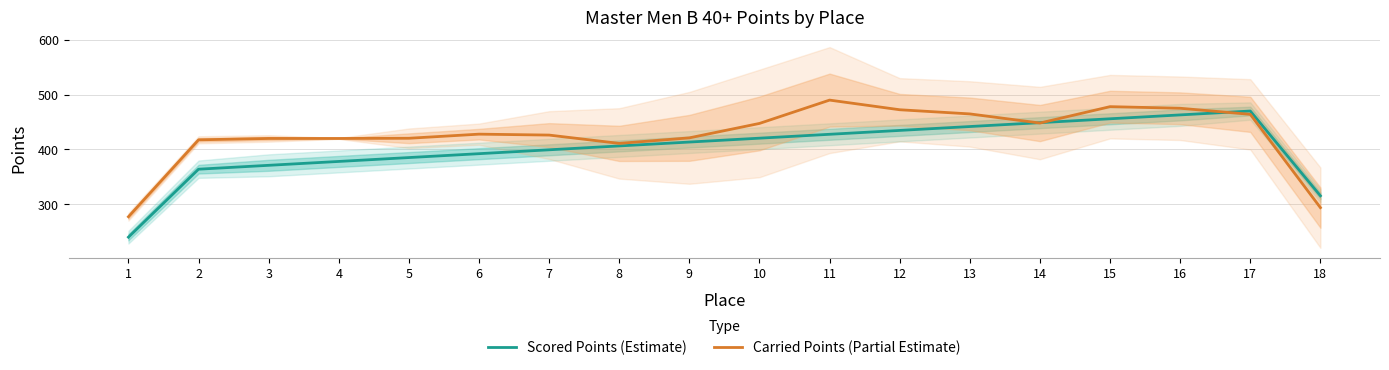

At which category does Carried Points (Partial Estimate) reach its first local peak?

6